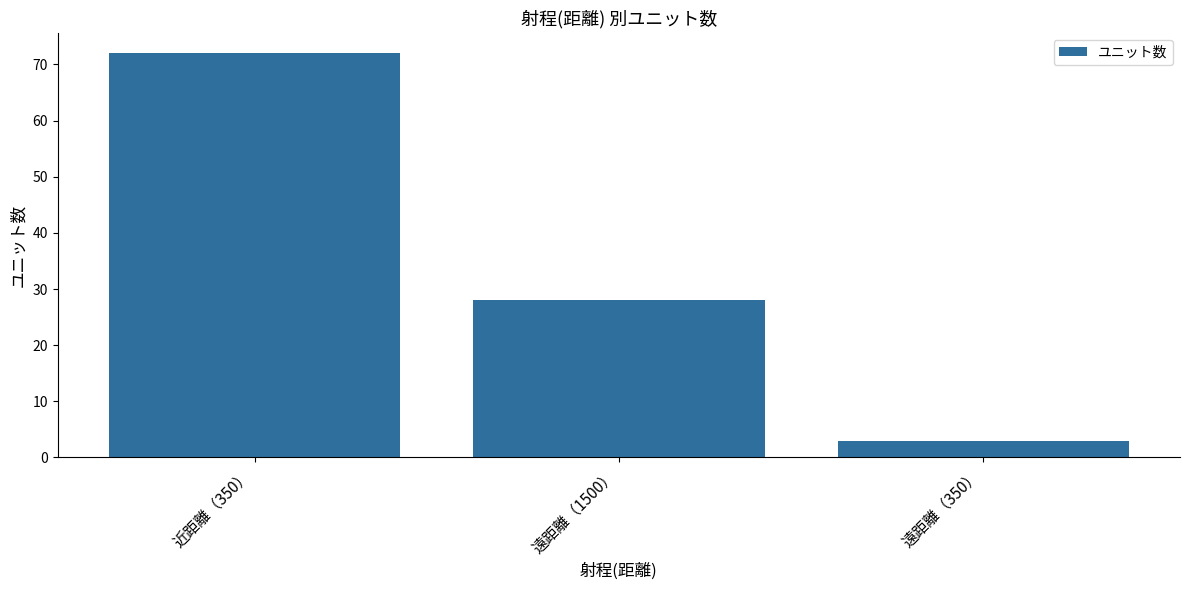

List the labels in order of value, smallest first.

遠距離（350）, 遠距離（1500）, 近距離（350）